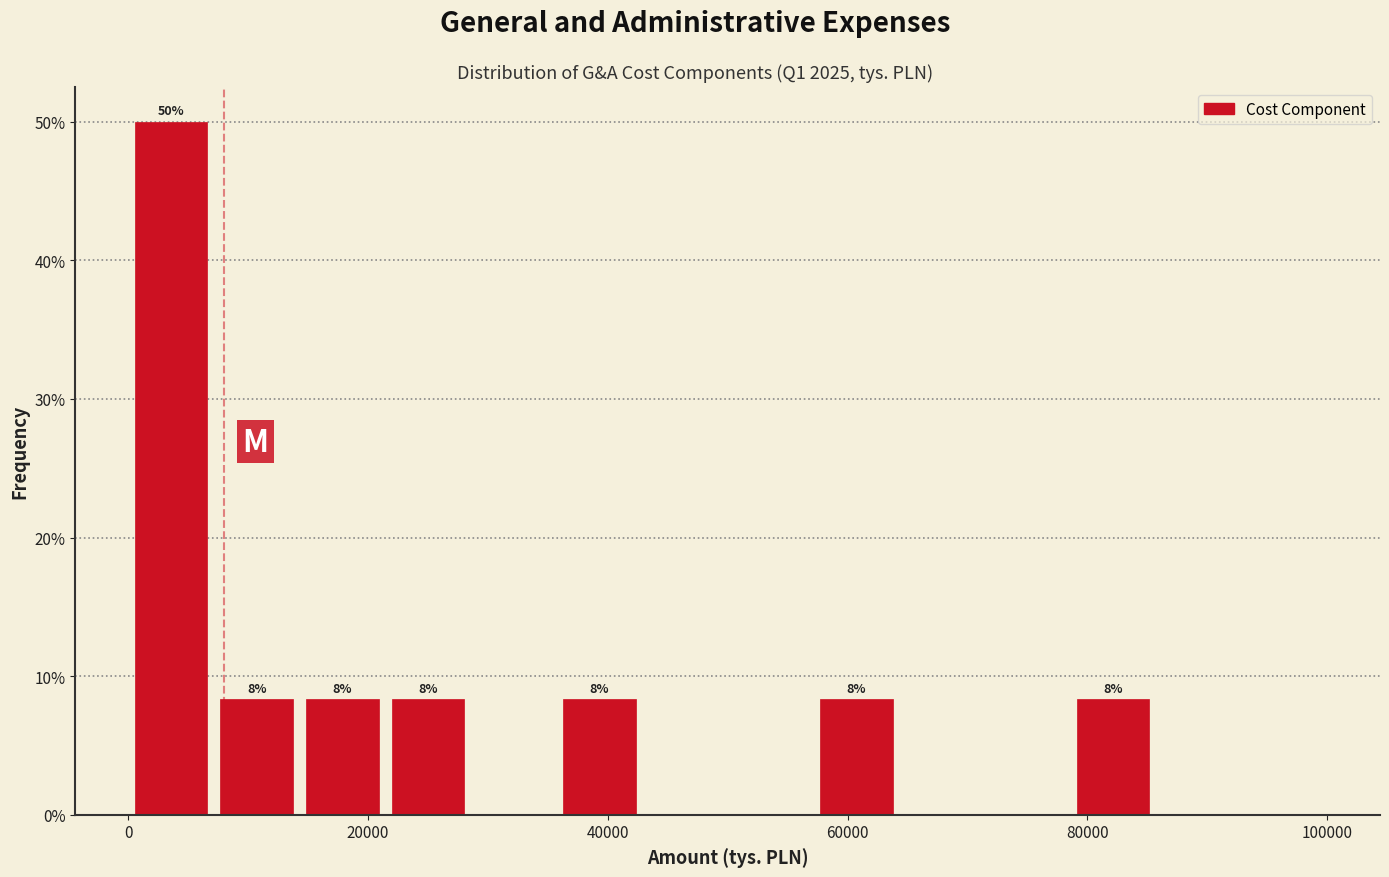

Around what value on the x-axis is the tallest bar? Give the approximate position of its centre, as read against the axis.

4000